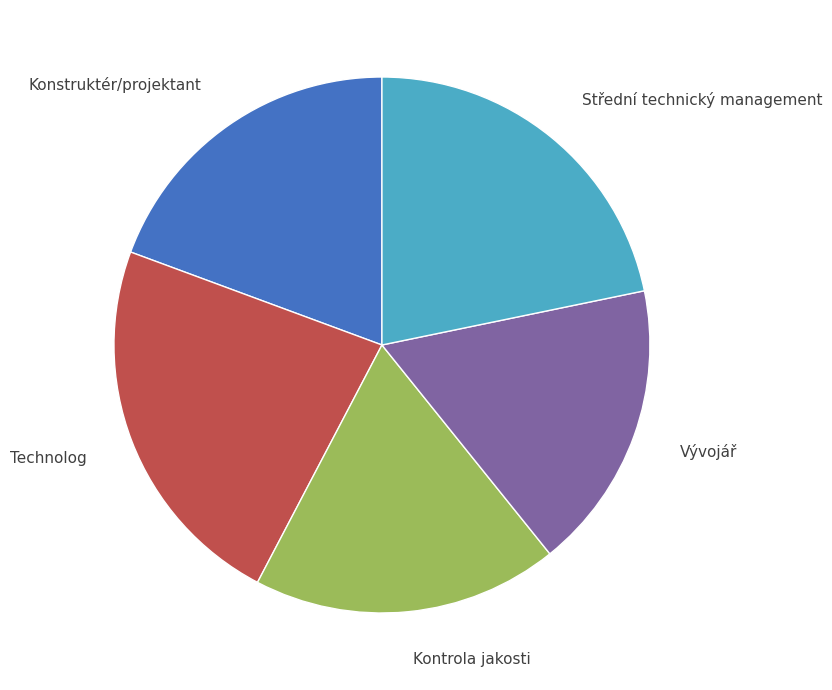

What is the ratio of the value at Kontrola jakosti to the value at Technolog?

0.8